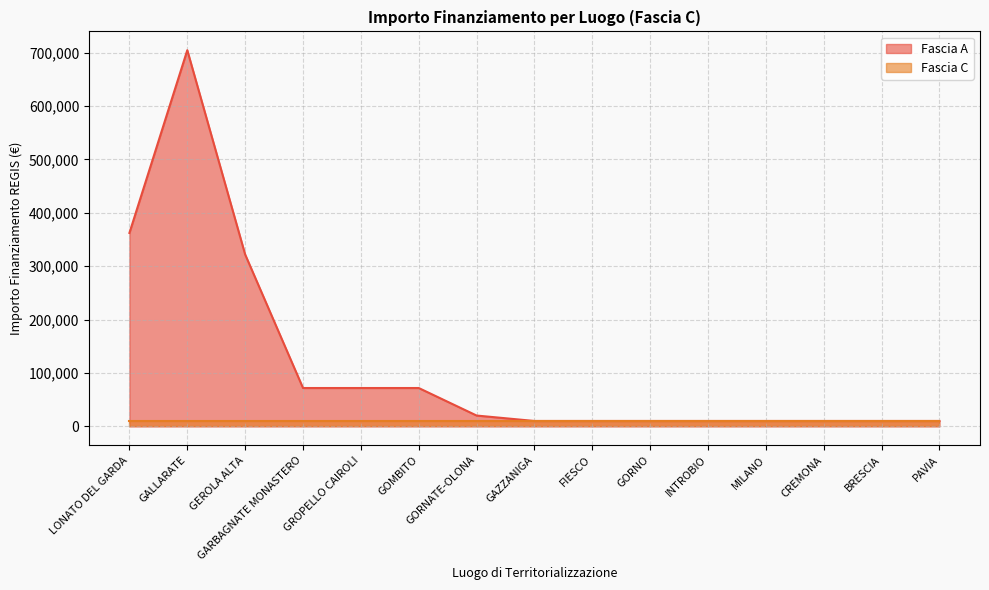

List the labels in order of value, largest first.

GALLARATE, LONATO DEL GARDA, GEROLA ALTA, GARBAGNATE MONASTERO, GROPELLO CAIROLI, GOMBITO, GORNATE-OLONA, GAZZANIGA, FIESCO, GORNO, INTROBIO, MILANO, CREMONA, BRESCIA, PAVIA